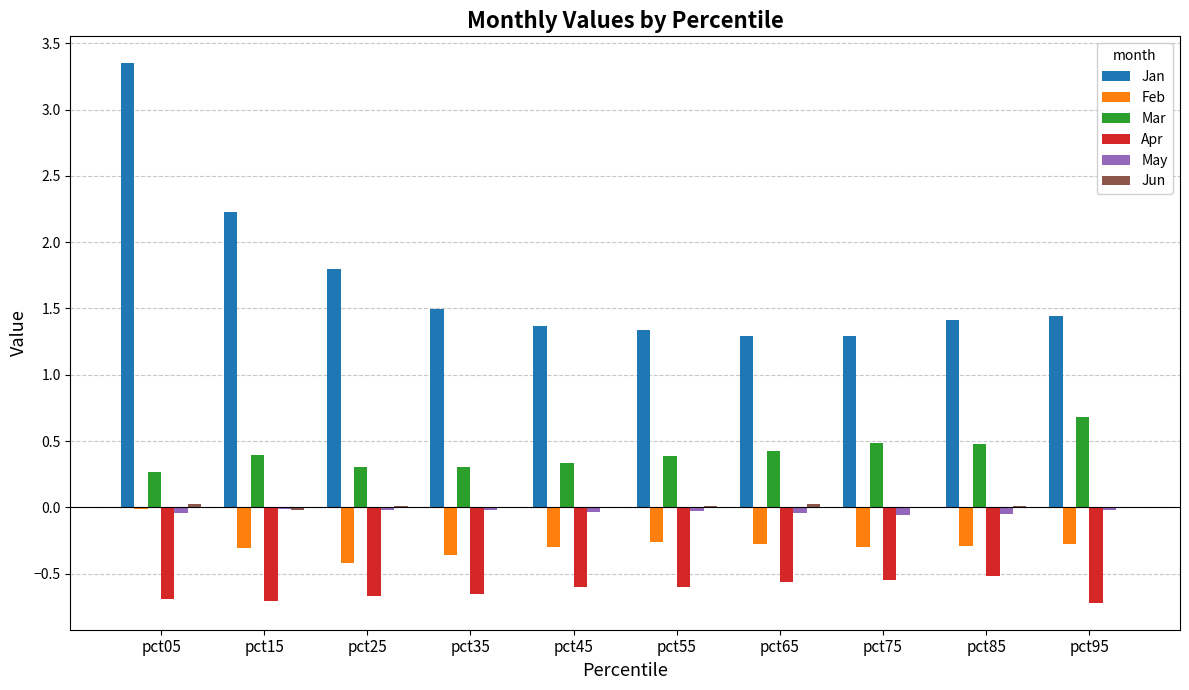

At which category is the sum across all series the highest?

pct05